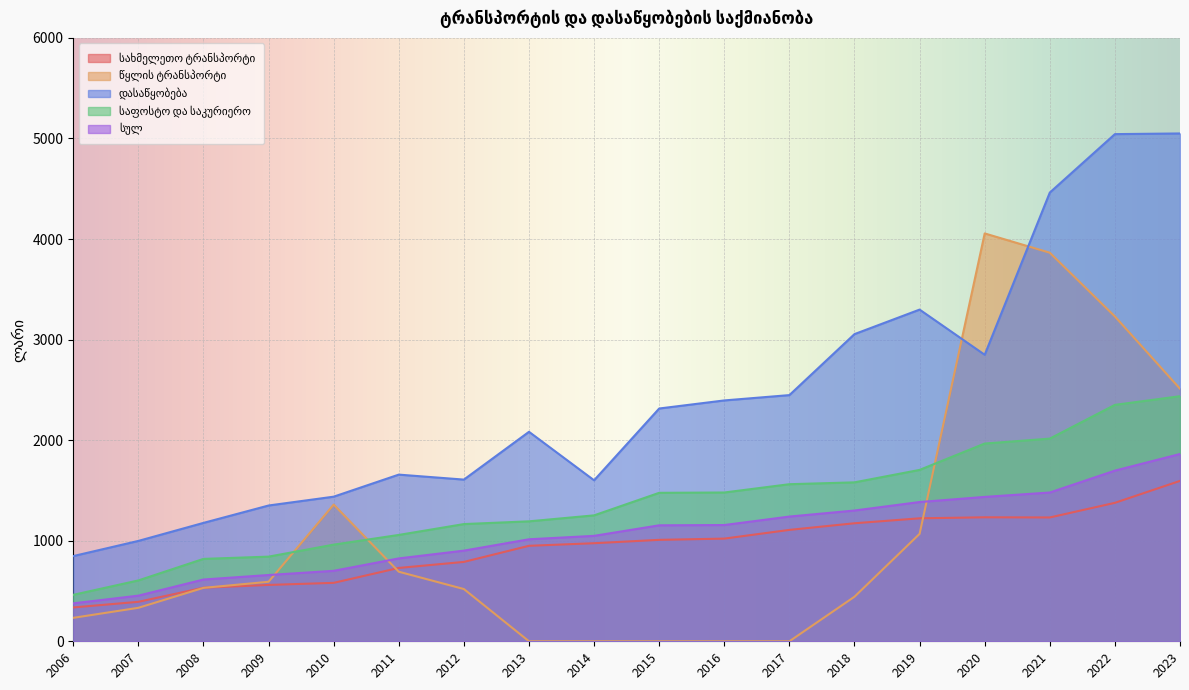

Which series has the largest total across all categories?

დასაწყობება